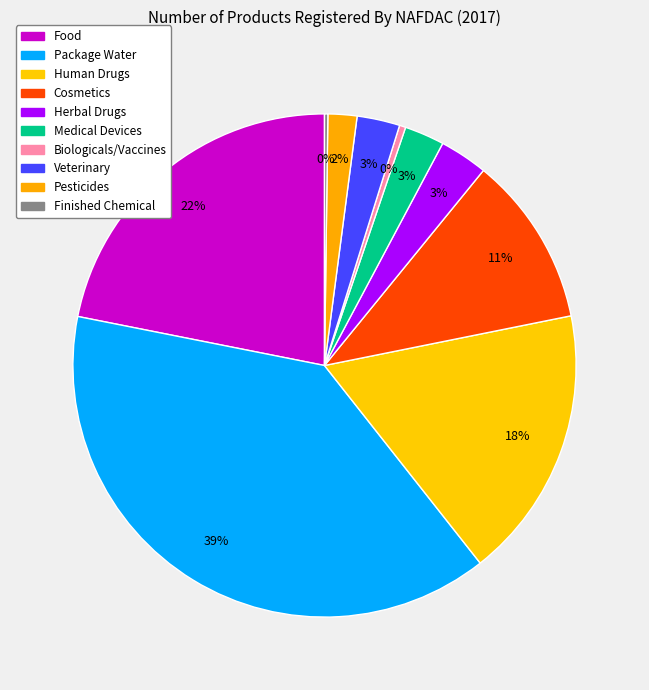

What percentage is NOT represented by Herbal Drugs?

96.9%